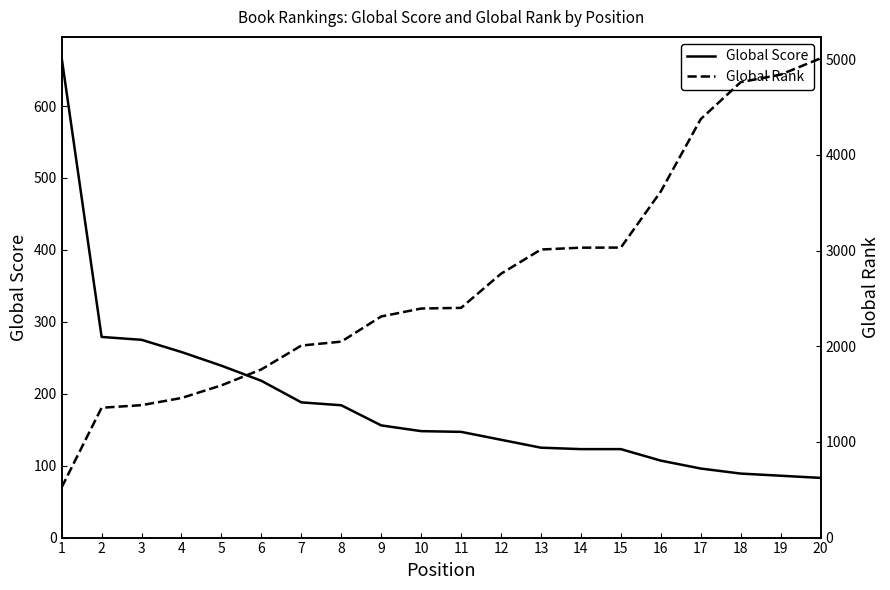

What is the total value across all series at 16?

3725